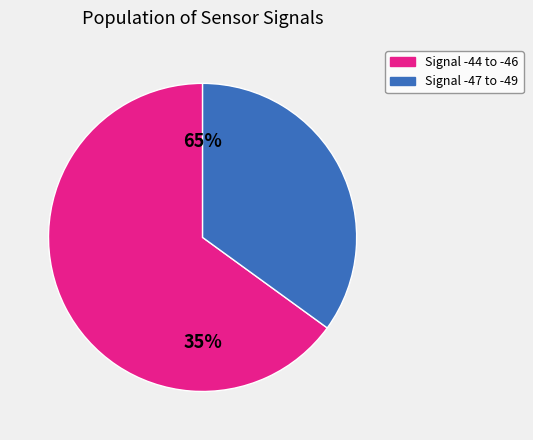

The -48 slice represents 1% of the pie. True or false?

False